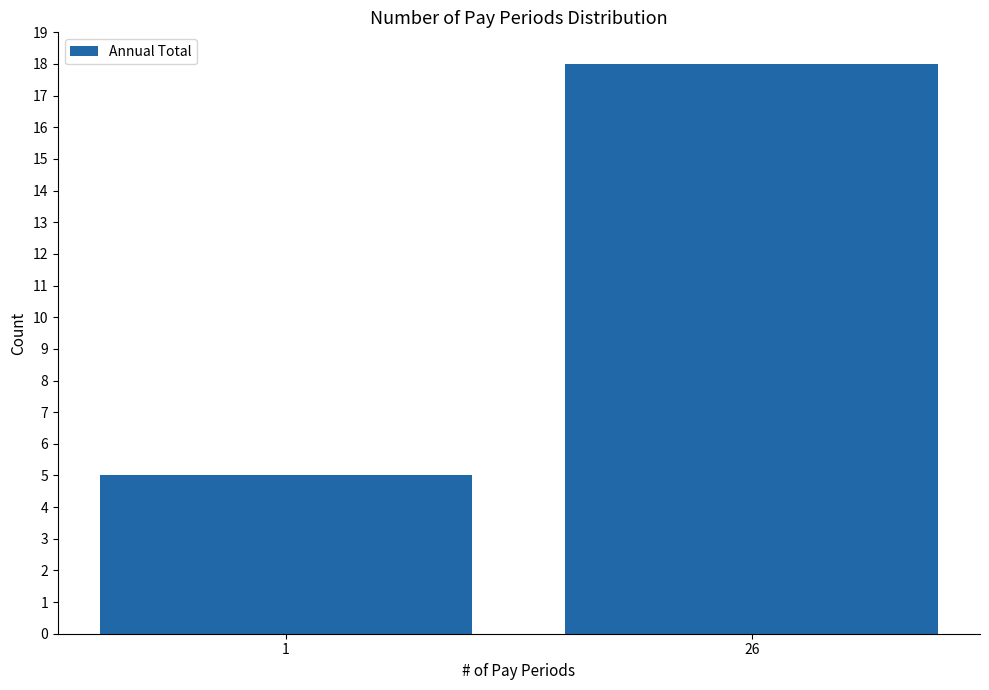

What is the sum of all values?

23